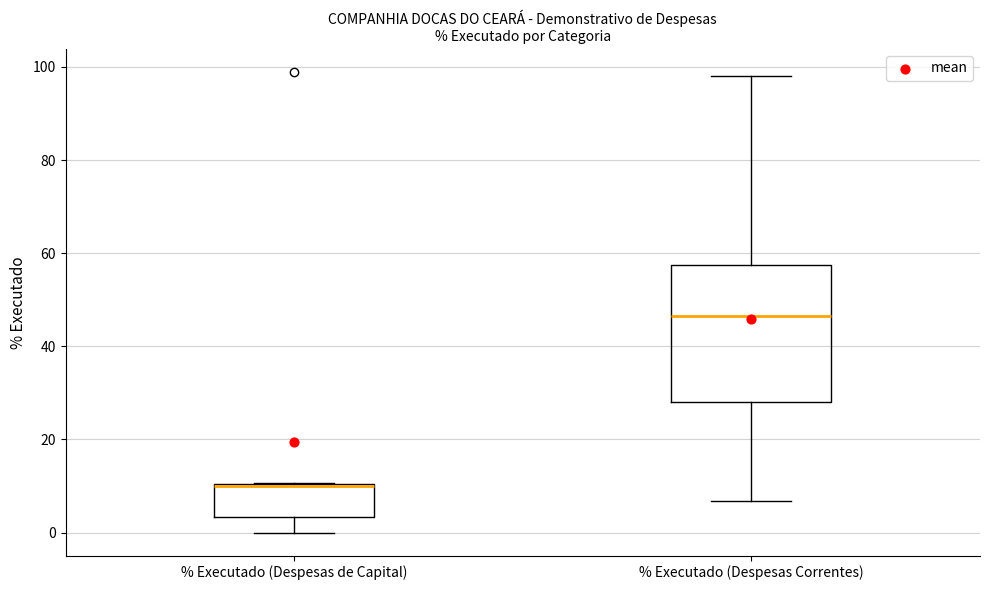

Reading left to right, transcribe this box plot: for each box, give where its median line is, the range the box spans, and where its two whiskers end, as read against the y-axis. The values are not printed on the chart, so give them approximately, as read against the axis.

% Executado (Despesas de Capital): median 10, box 4 to 10, whiskers 0 to 10
% Executado (Despesas Correntes): median 46, box 28 to 58, whiskers 6 to 98